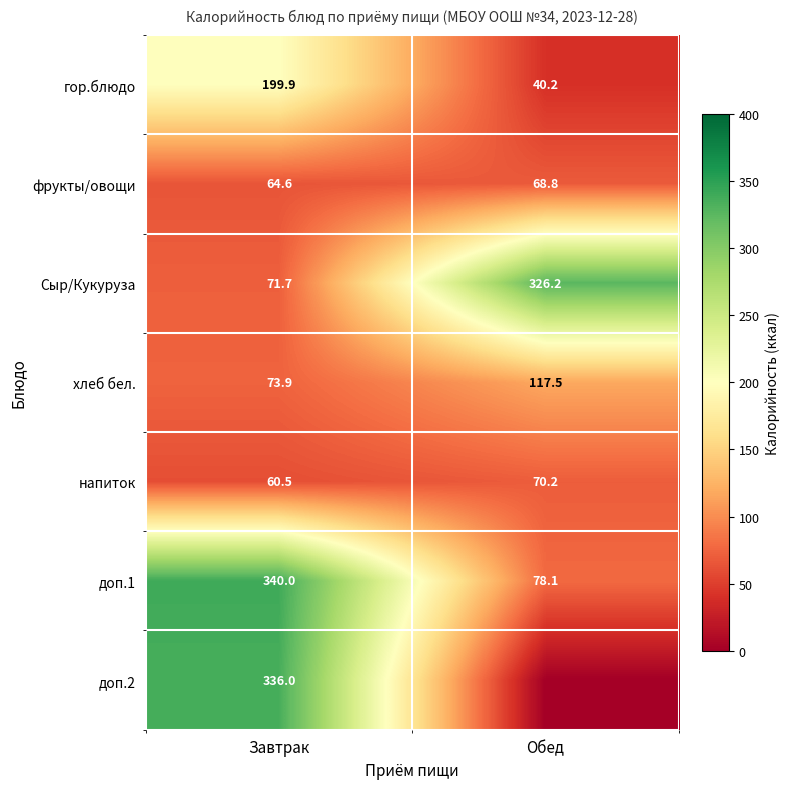

True or false: Сыр/Кукуруза has a value of 326.2 at Обед.

True